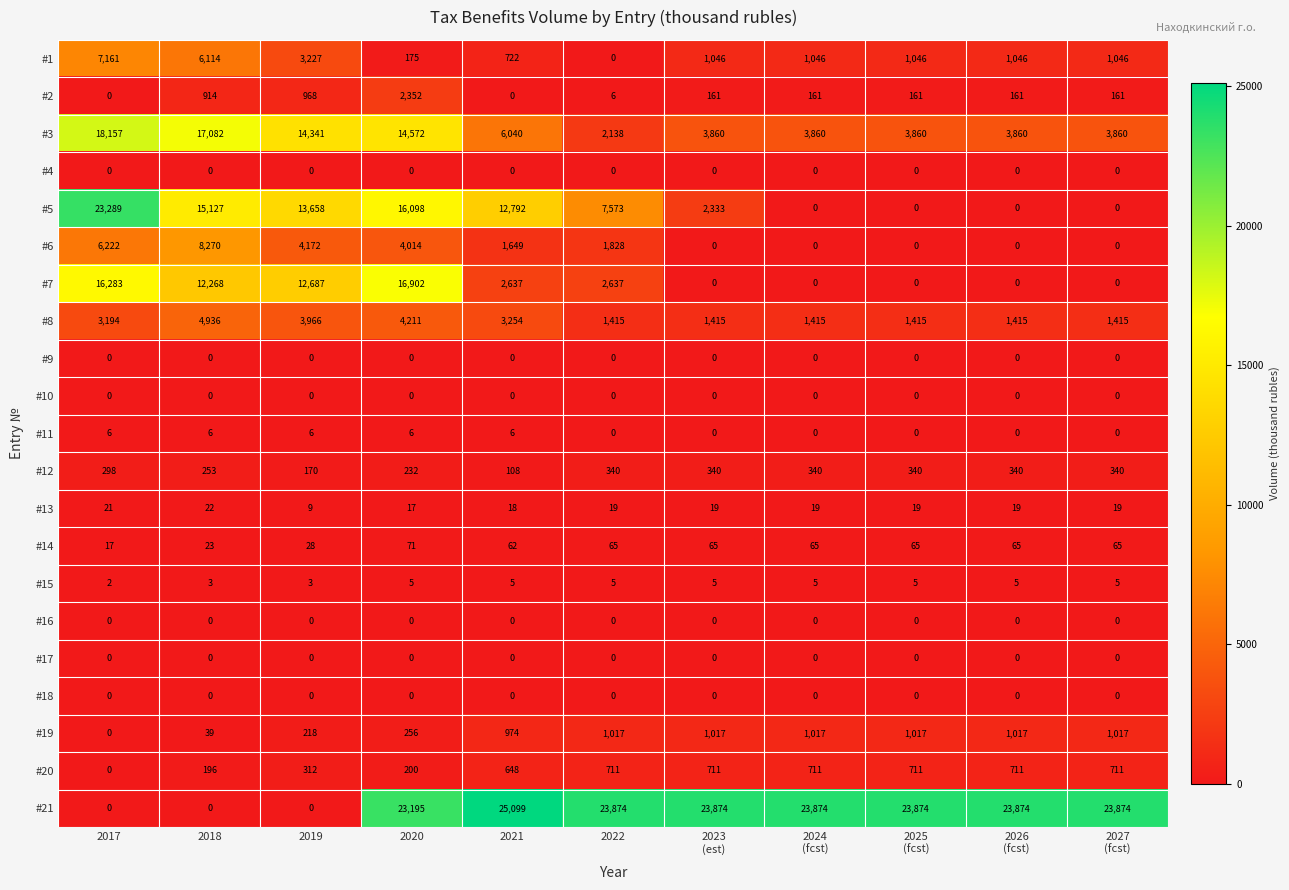

Which series has the widest spread of values?

#21